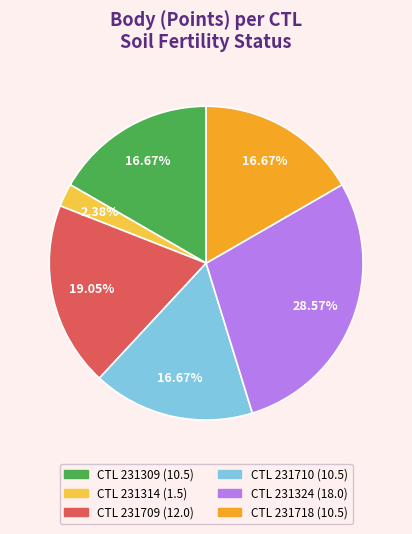

Is there a majority slice in this chart?

No